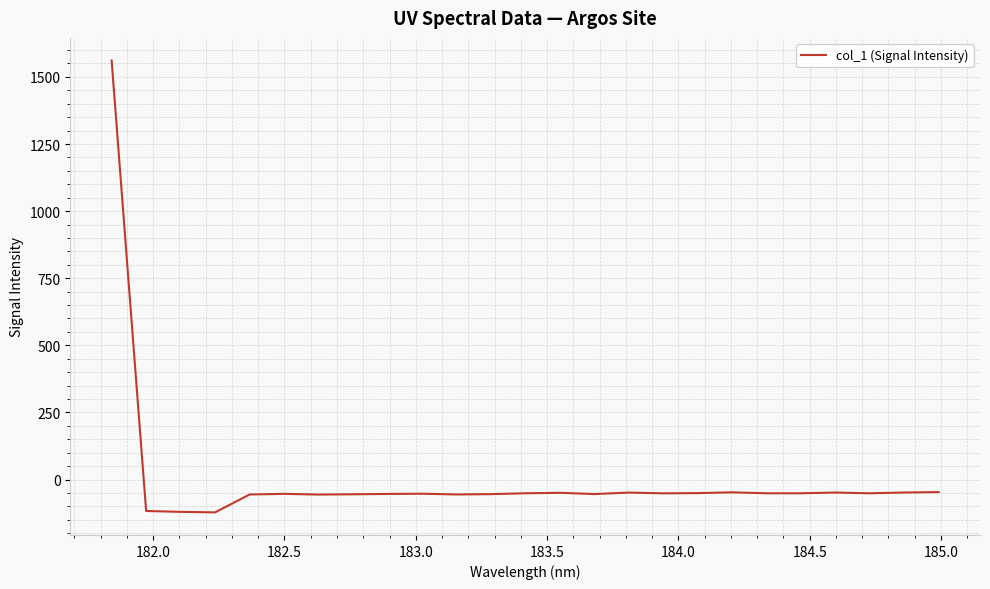

What is the minimum value shown in the chart?

-122.3